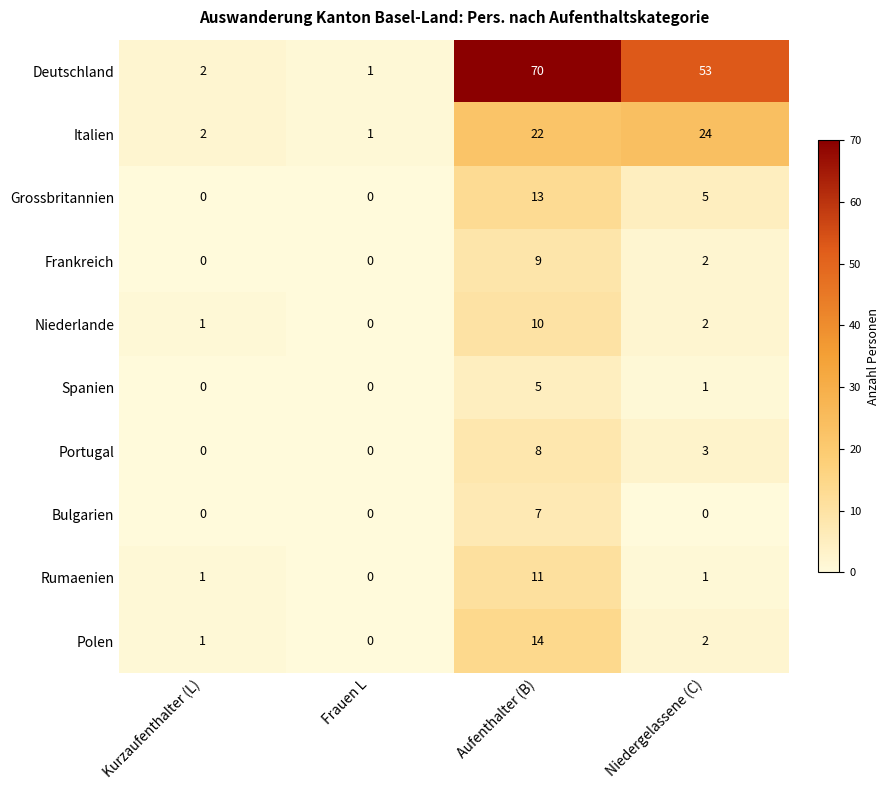

Which series changed the most between Kurzaufenthalter (L) and Niedergelassene (C)?

Deutschland